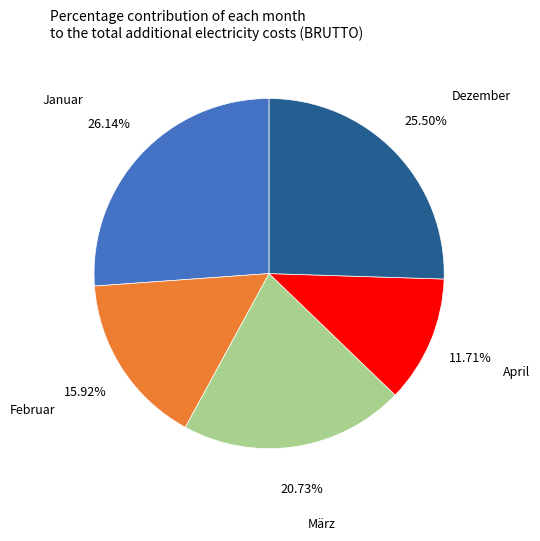

The Januar slice represents 17% of the pie. True or false?

False